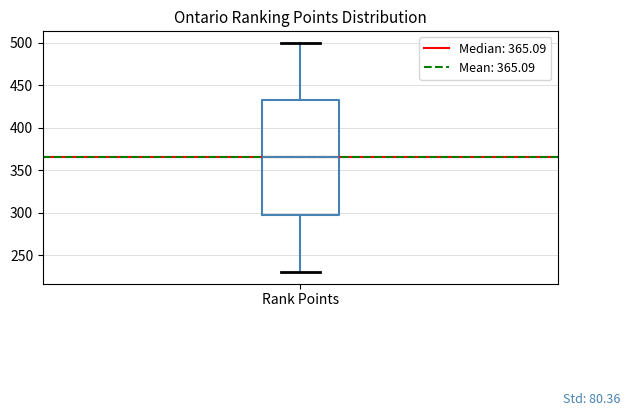

Transcribe this box plot: give where the median line is, the range the box spans, and where the two whiskers end, as read against the y-axis. The values are not printed on the chart, so give them approximately, as read against the axis.

median 365, box 300 to 435, whiskers 230 to 500